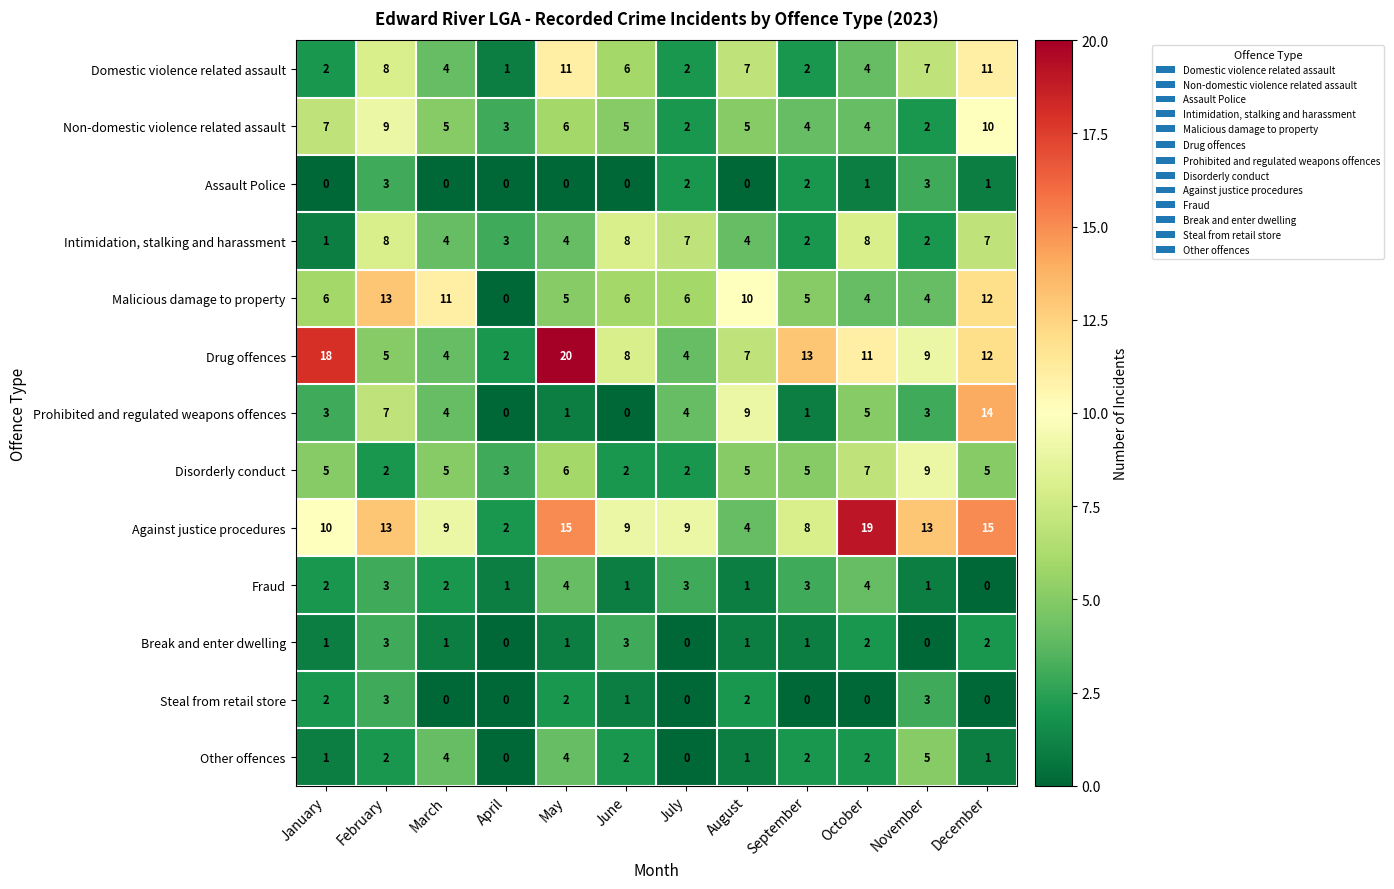

Which series has the largest total across all categories?

Against justice procedures